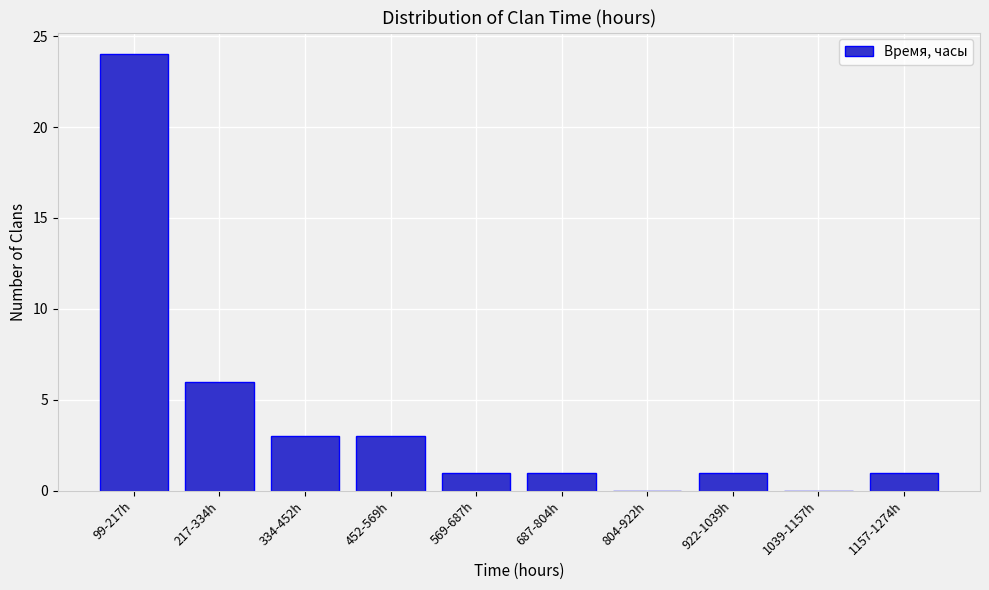

Reading left to right, transcribe all the data shown in this chart.

99-217h=24	217-334h=6	334-452h=3	452-569h=3	569-687h=1	687-804h=1	804-922h=0	922-1039h=1	1039-1157h=0	1157-1274h=1